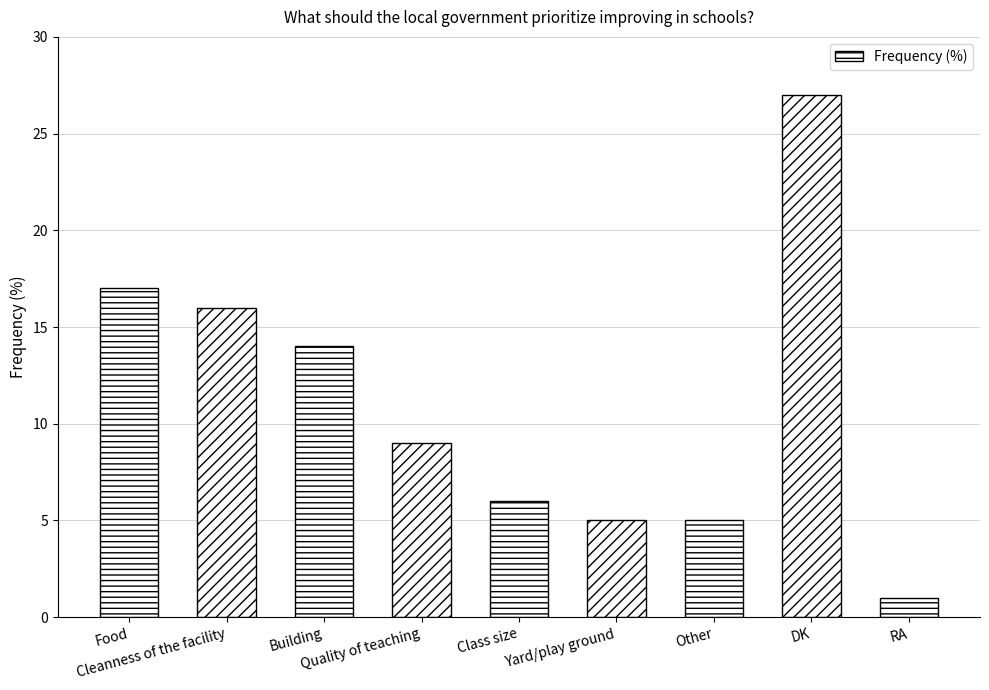

What is the average value?

11